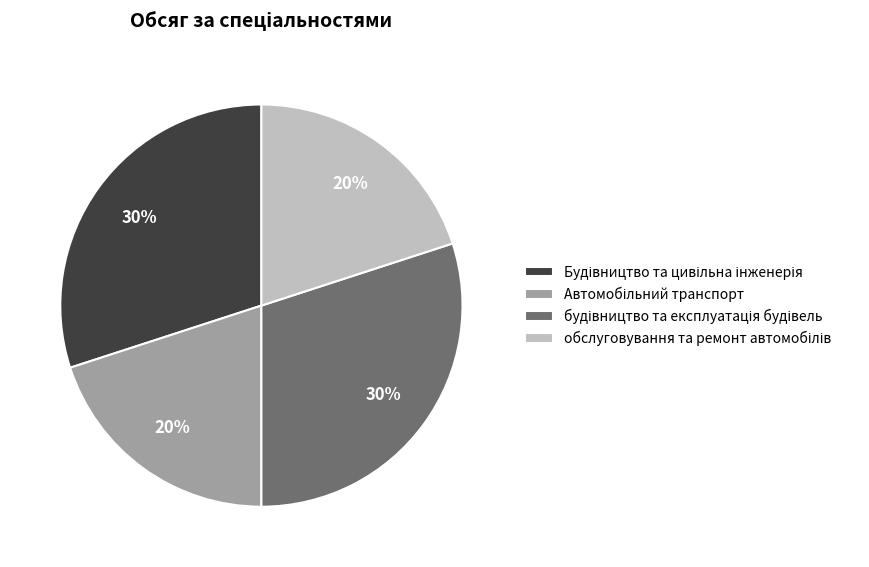

To the nearest percent, what is the difference between the largest and smallest slice percentages?

10%